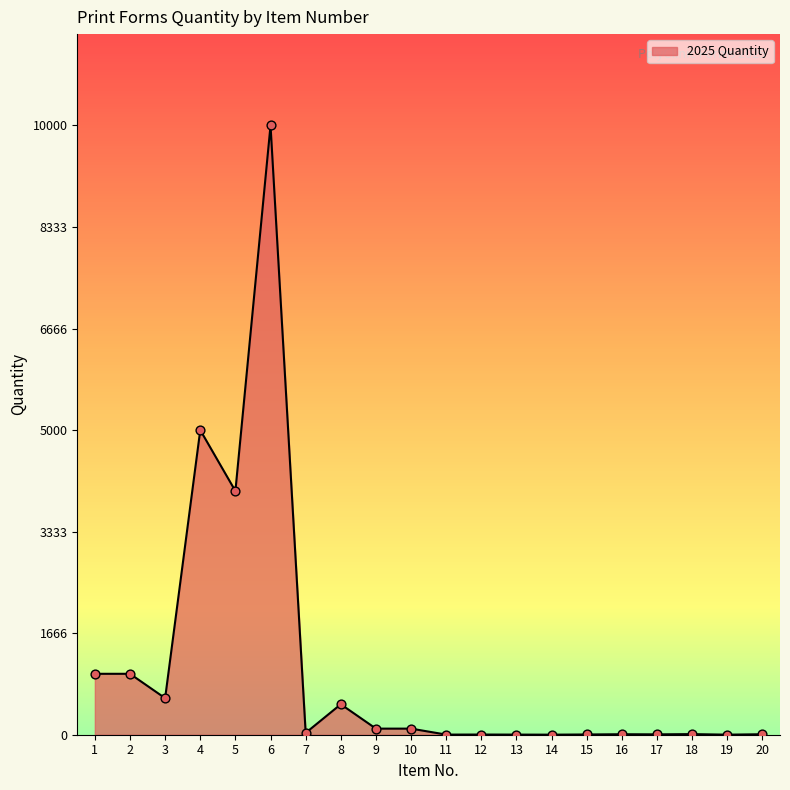

What is the change in value from 2 to 15?

-996